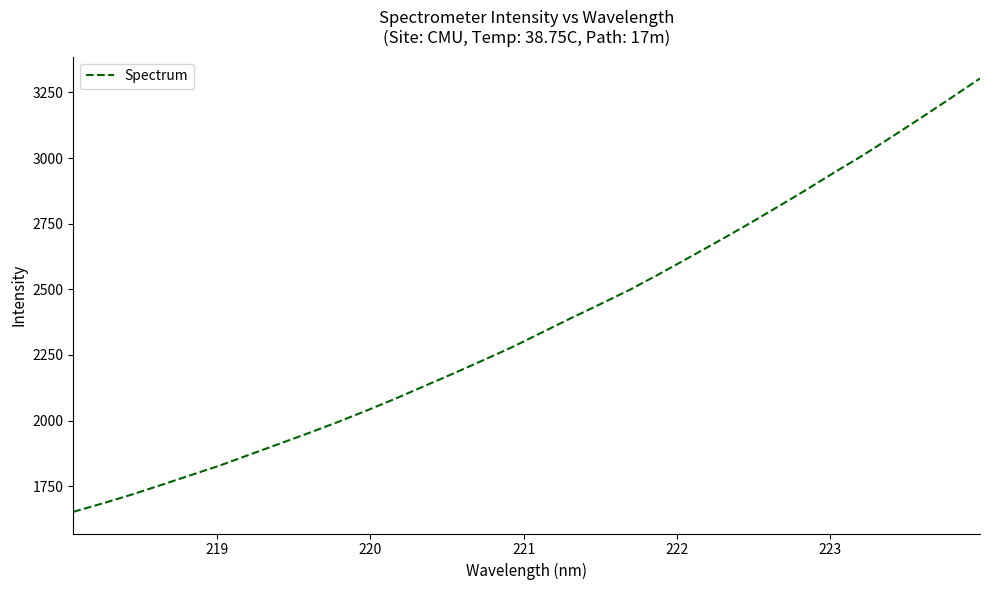

What is the difference between the second highest and minimum values?

1576.0